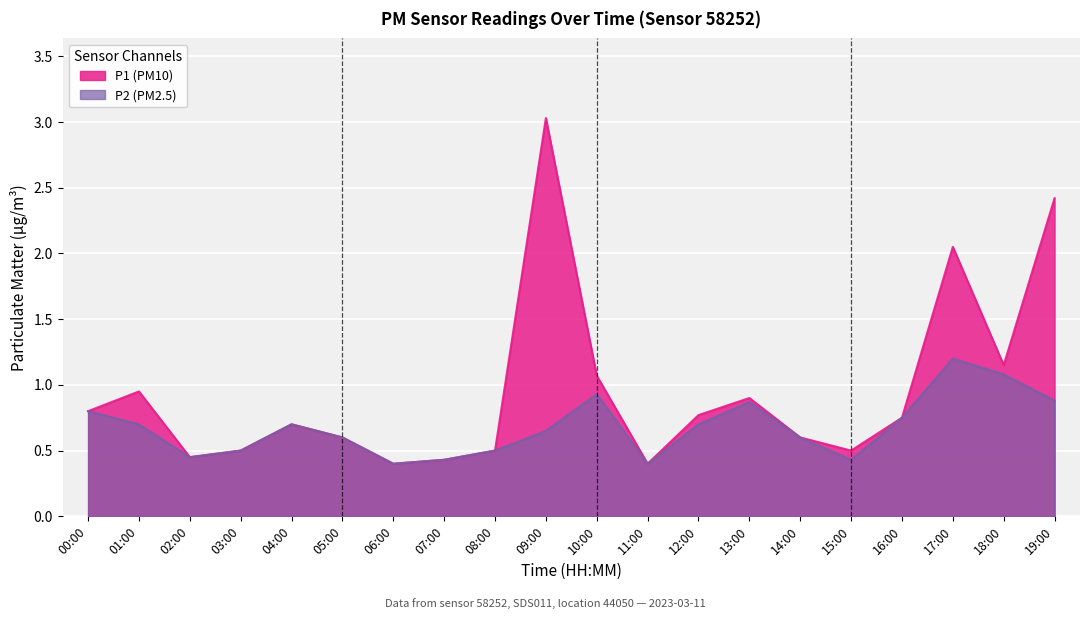

Rank the series at 15:00 from lowest to highest value.

P2, P1